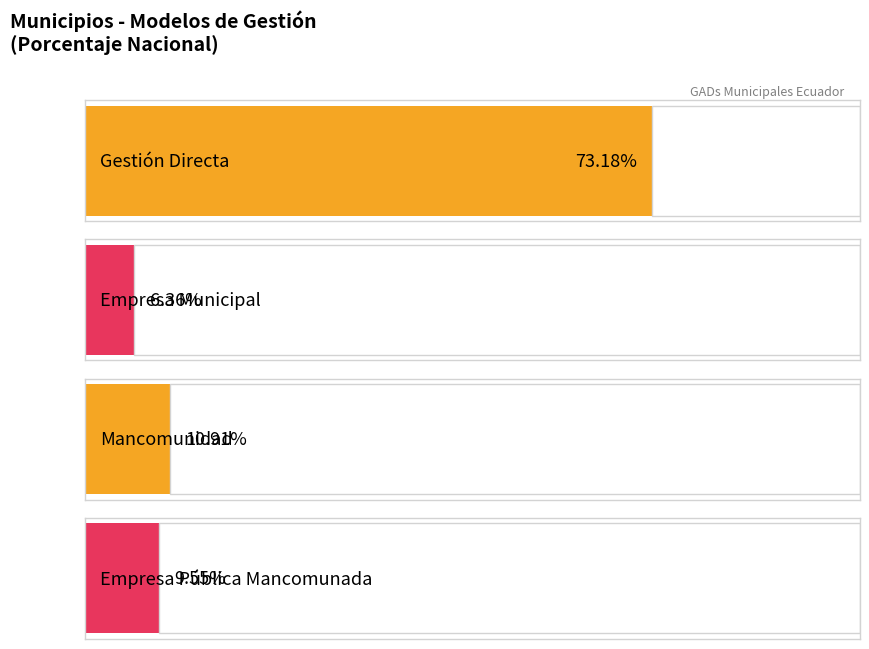

What are all the series names shown in the legend?

Gestión Directa, Empresa Municipal, Mancomunidad, Empresa Pública Mancomunada